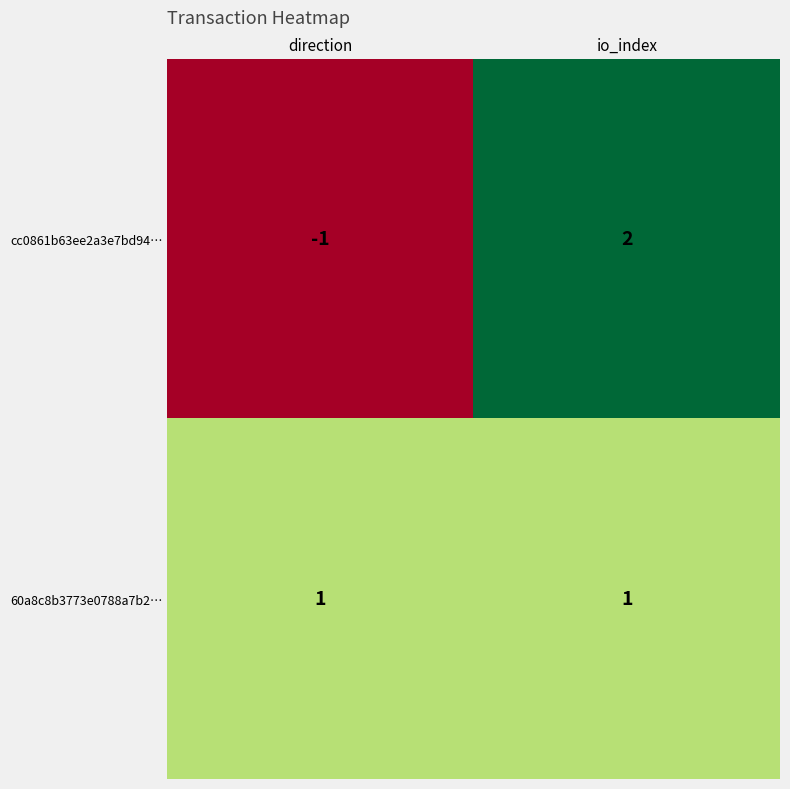

Reading left to right, extract all data points from this chart.

cc0861b63ee2a3e7bd94…: direction=-1	io_index=2
60a8c8b3773e0788a7b2…: direction=1	io_index=1